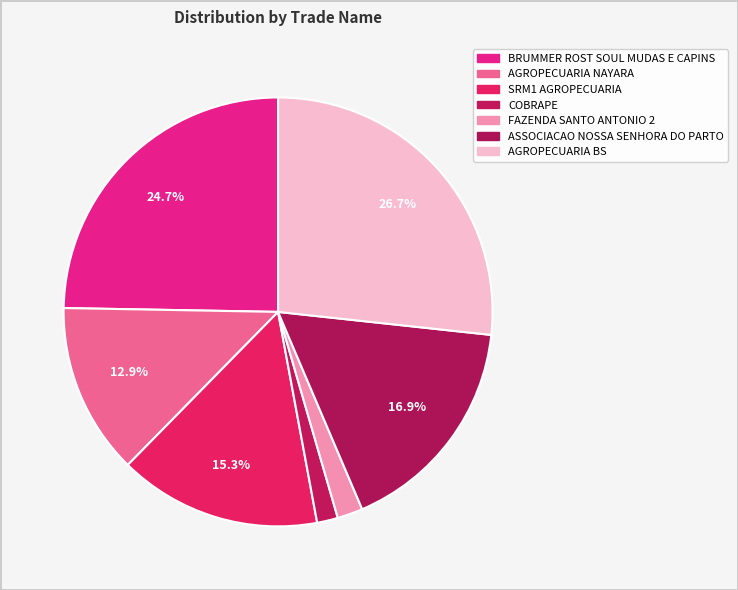

Which slice is the largest?

AGROPECUARIA BS